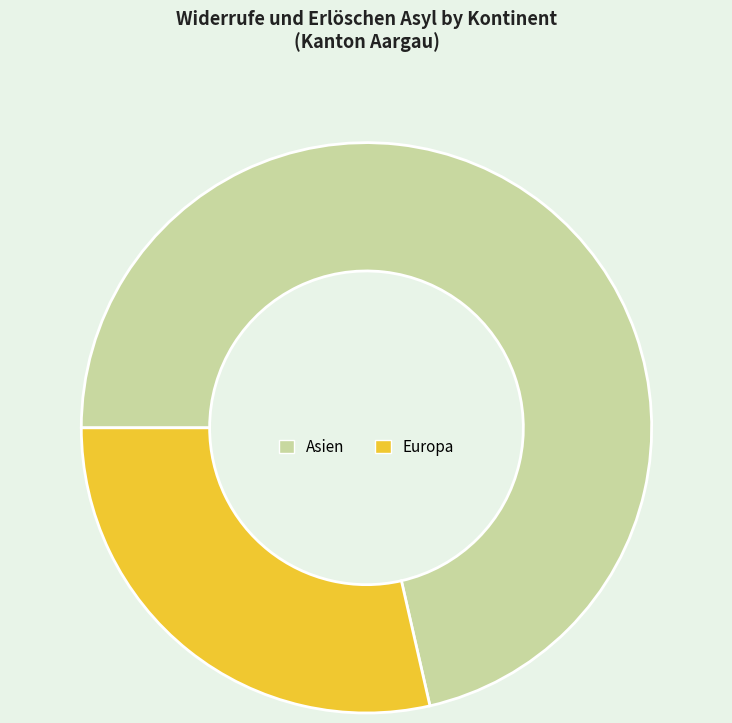

Is it true that Europa is 29% of the pie?

True